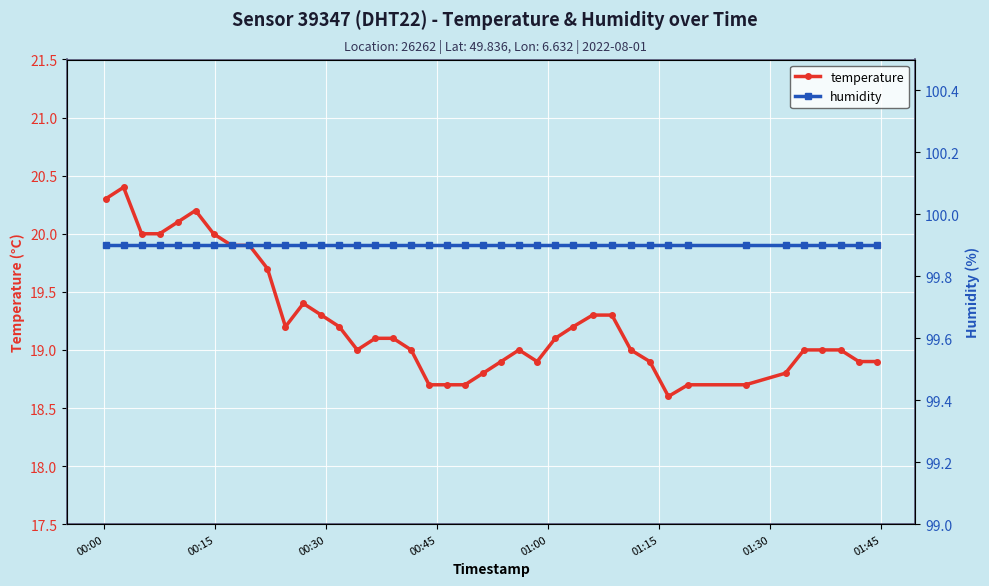

What is the greatest value displayed?

99.9